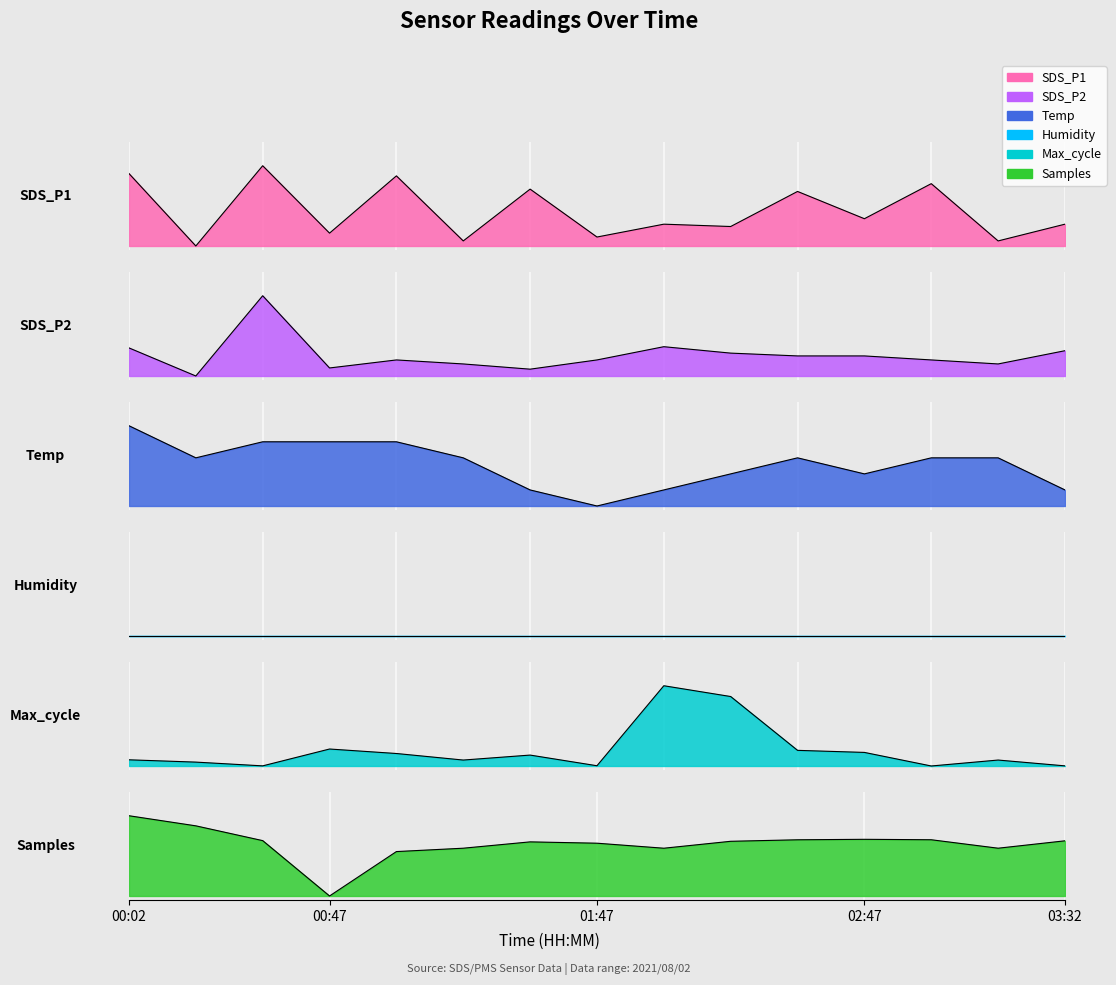

What is the label of the 2nd point from the left?

00:17